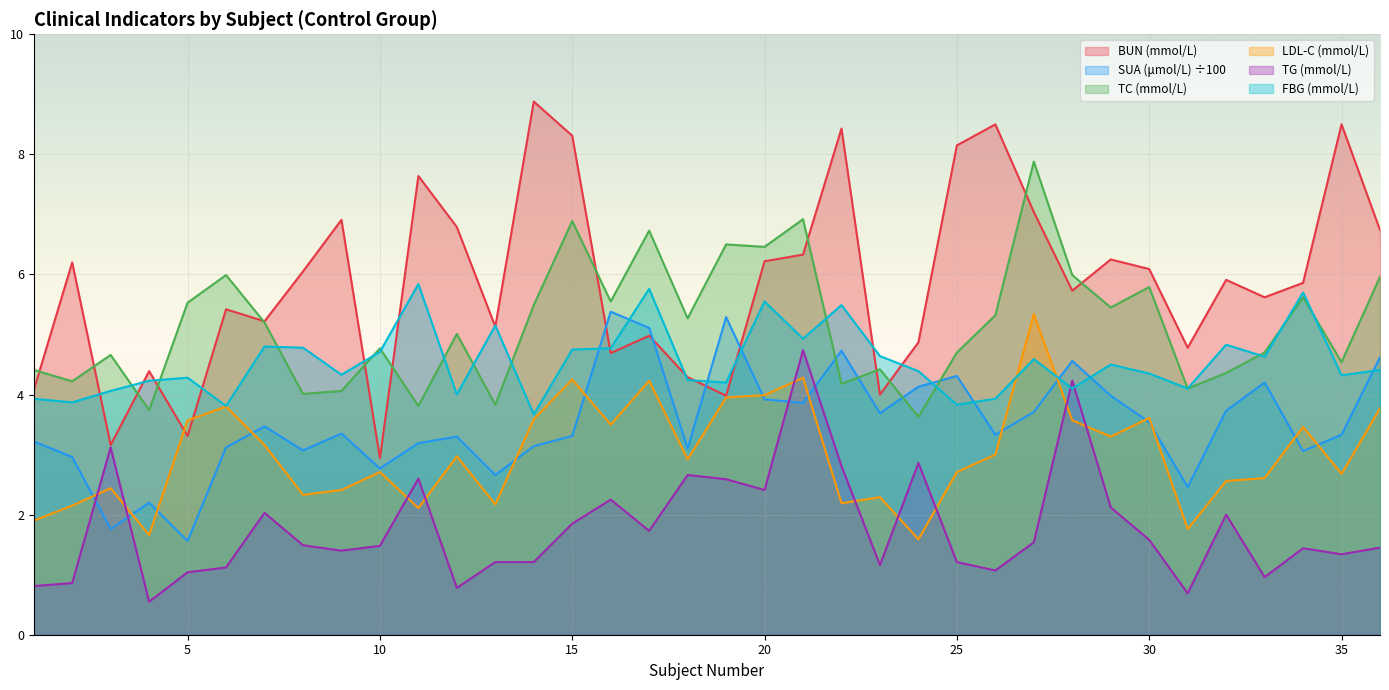

At how many categories does at least one series exceed 3?

36